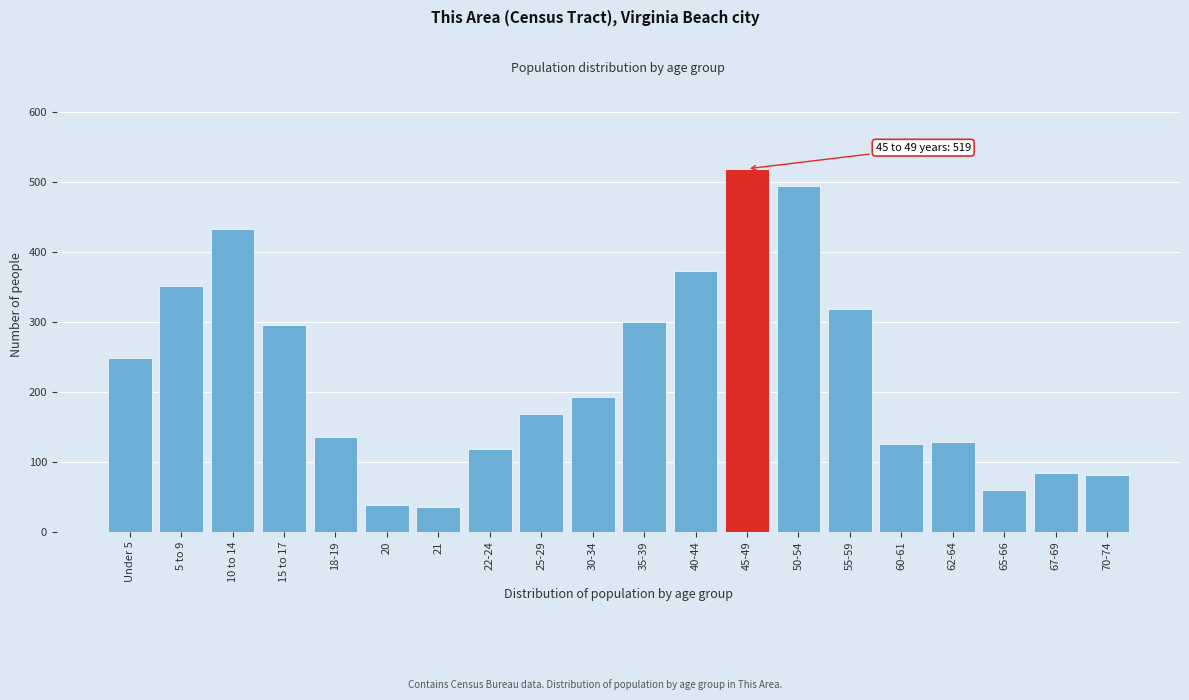

Reading left to right, what are all the values shown in this chart?

248	351	433	296	136	39	35	118	169	193	300	373	519	495	318	125	128	60	84	81